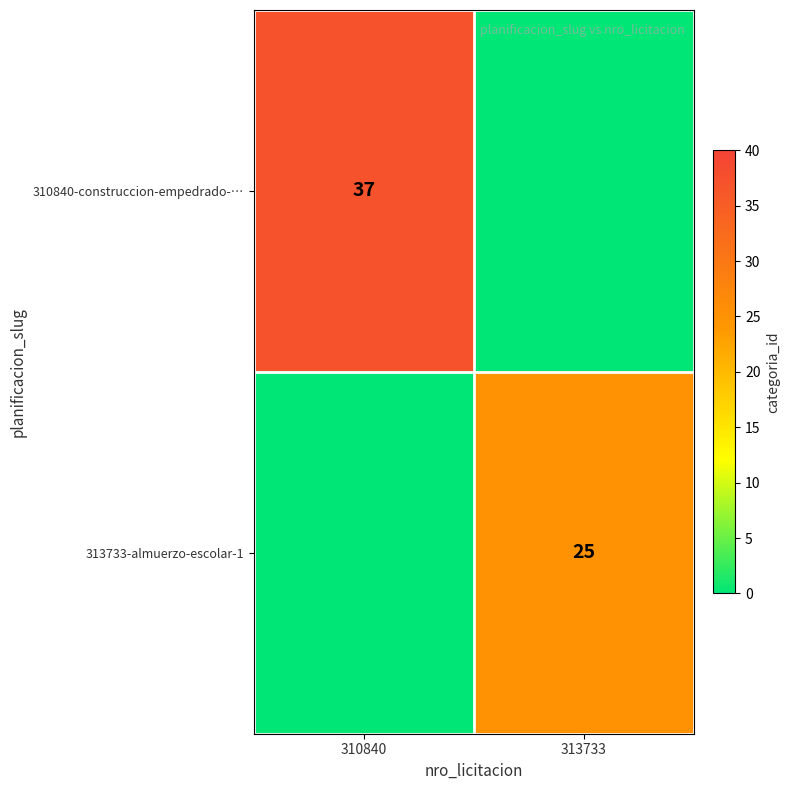

What is the spread (max minus min) of values at 310840?

37